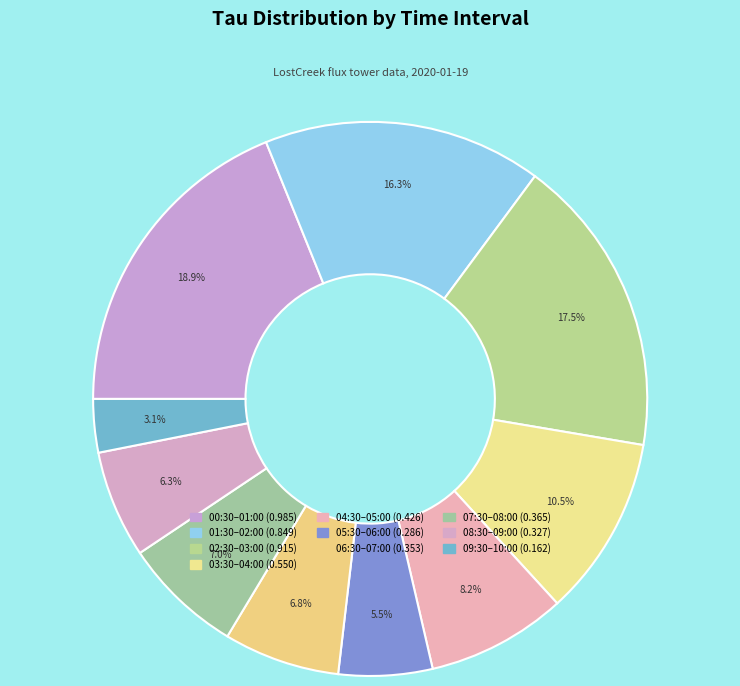

Is there any slice that represents more than half of the pie?

No